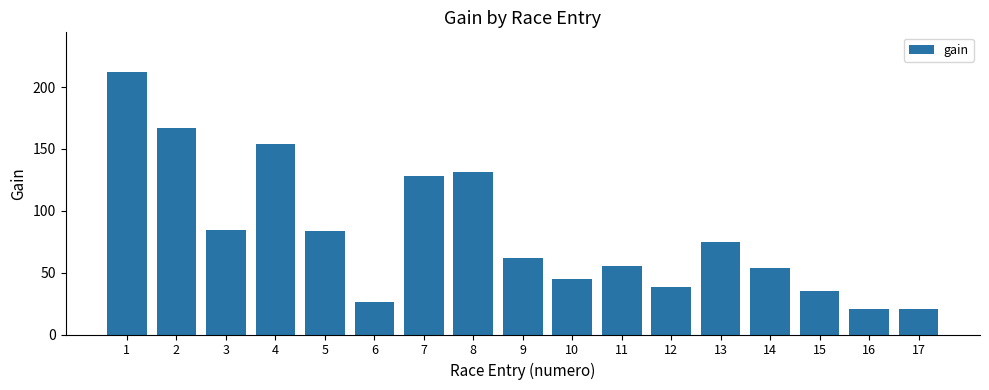

Where is the data nearest to the value 116?

7